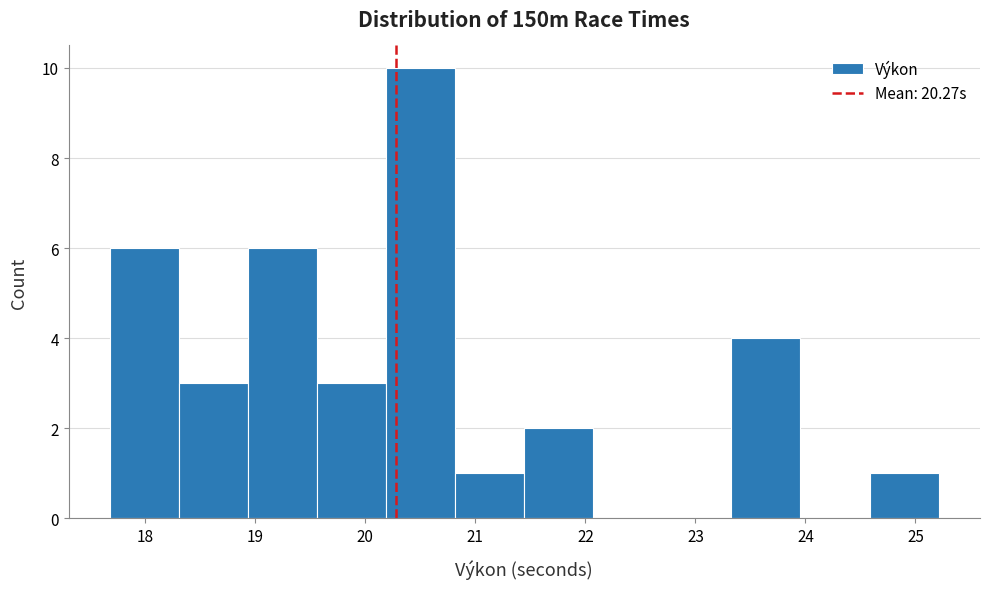

Reading left to right, transcribe this chart: for each bar, give the range it covers on the x-axis and its height. Neither the bar edges nor the heights are printed on the chart, so give them approximately, as read against the axes.

17.7 to 18.3: 6
18.3 to 18.9: 3
18.9 to 19.6: 6
19.6 to 20.2: 3
20.2 to 20.8: 10
20.8 to 21.4: 1
21.4 to 22.1: 2
22.1 to 22.7: 0
22.7 to 23.3: 0
23.3 to 24.0: 4
24.0 to 24.6: 0
24.6 to 25.2: 1